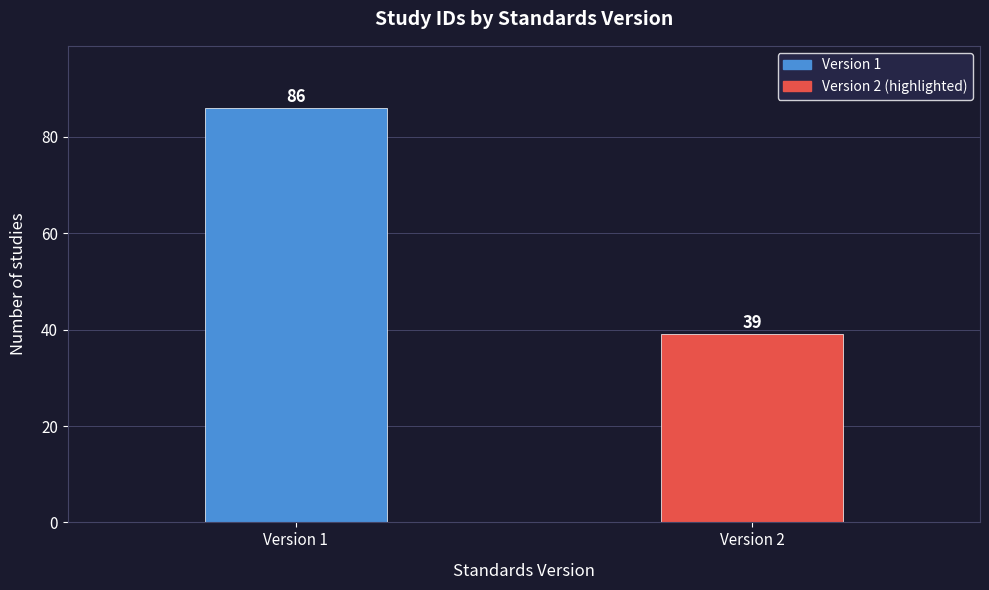

Reading left to right, list all the values displayed in this chart.

Version 1=86	Version 2=39